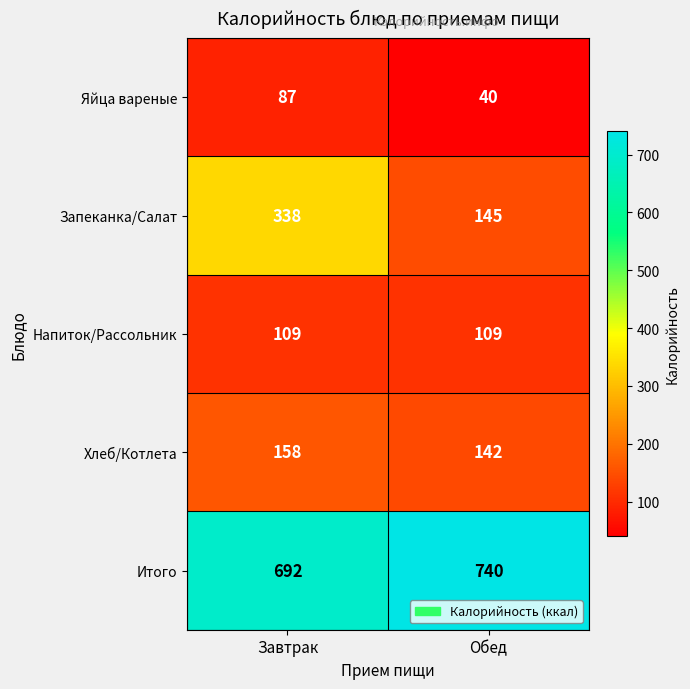

At how many categories does at least one series exceed 227?

2